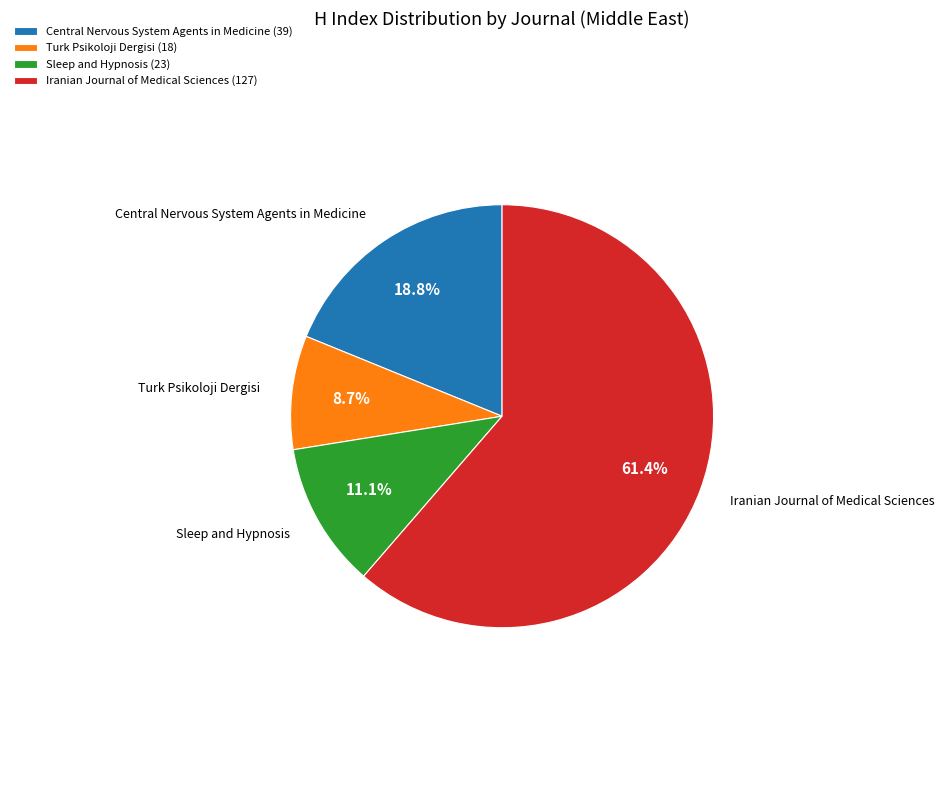

Is Central Nervous System Agents in Medicine the majority of the pie?

No